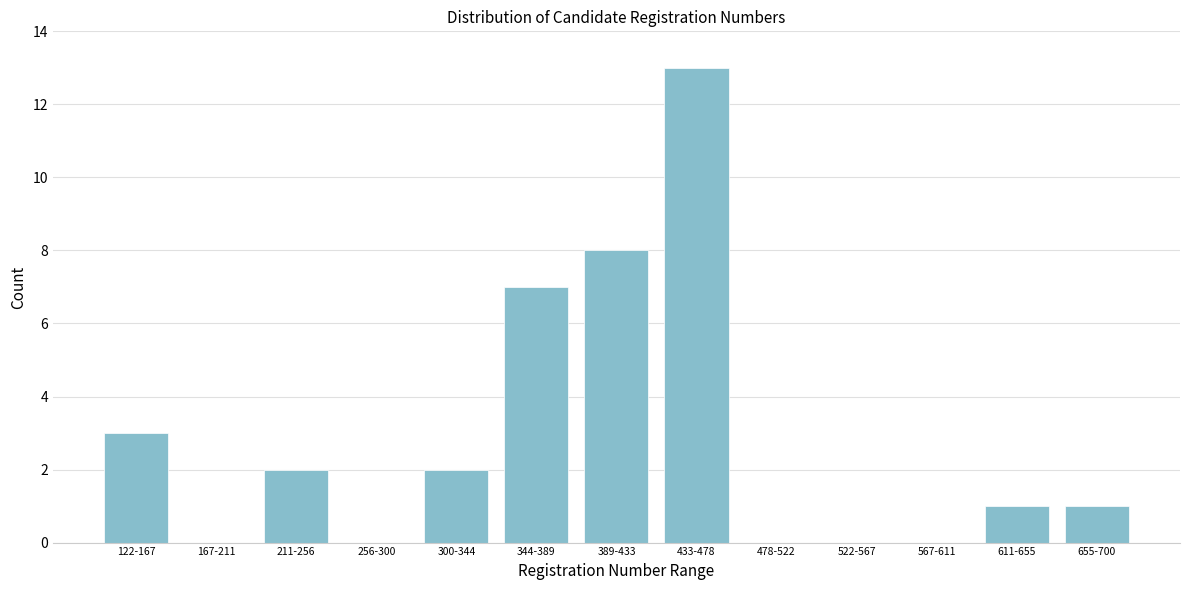

Reading right to left, transcribe all the data shown in this chart.

655-700=1	611-655=1	567-611=0	522-567=0	478-522=0	433-478=13	389-433=8	344-389=7	300-344=2	256-300=0	211-256=2	167-211=0	122-167=3